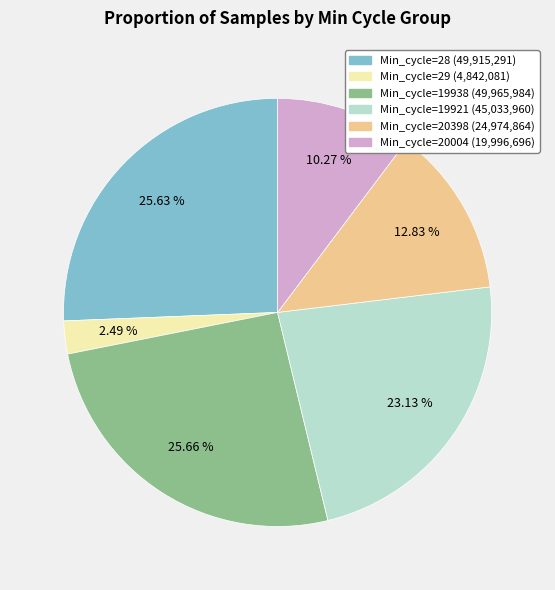

Is there a majority slice in this chart?

No